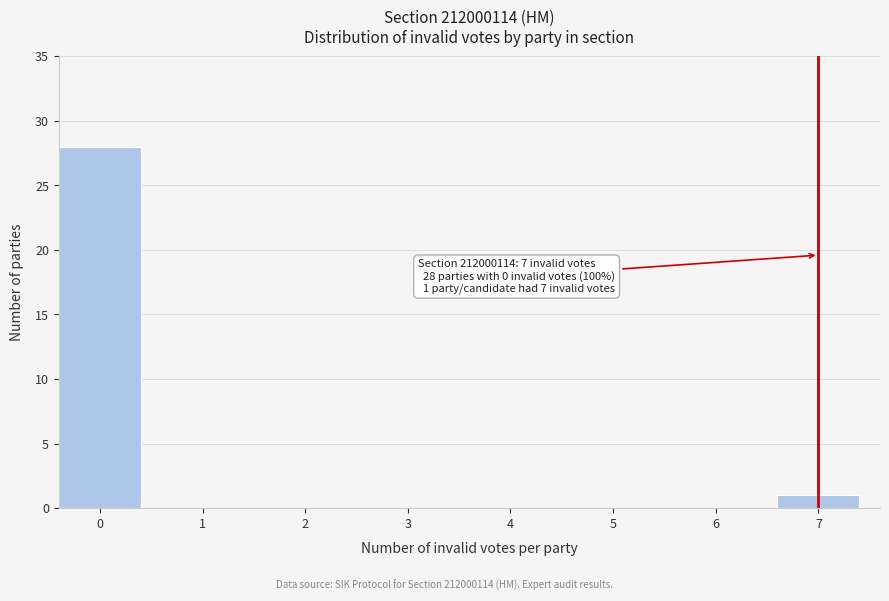

Reading right to left, list all the values displayed in this chart.

7=1	6=0	5=0	4=0	3=0	2=0	1=0	0=28